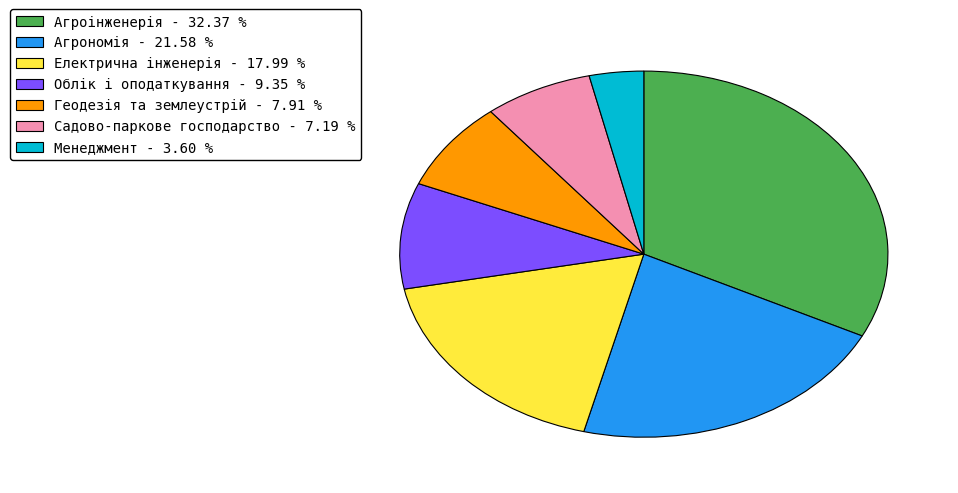

Which slice is the largest?

Агроінженерія